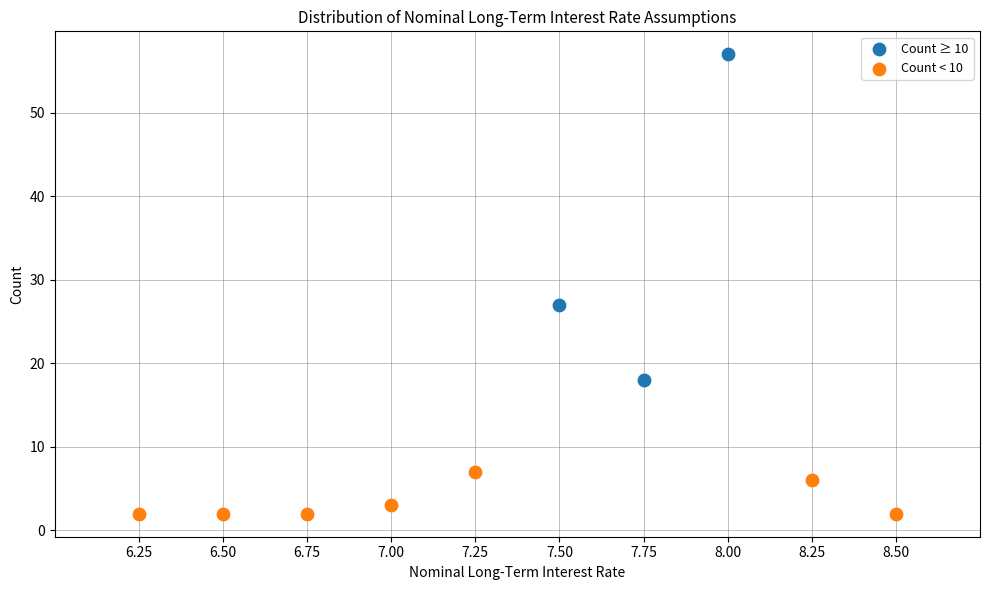

Which series contains the lowest Y value?

Count < 10